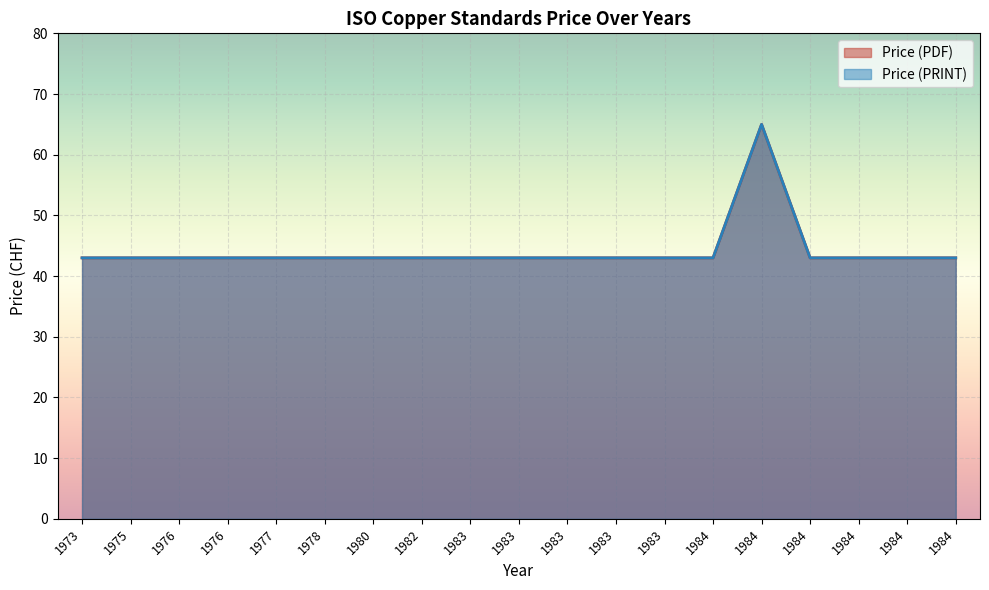

Reading right to left, list all the values displayed in this chart.

Price (PDF): 1984=43	1984=43	1984=43	1984=43	1984=65	1984=43	1983=43	1983=43	1983=43	1983=43	1983=43	1982=43	1980=43	1978=43	1977=43	1976=43	1976=43	1975=43	1973=43
Price (PRINT): 1984=43	1984=43	1984=43	1984=43	1984=65	1984=43	1983=43	1983=43	1983=43	1983=43	1983=43	1982=43	1980=43	1978=43	1977=43	1976=43	1976=43	1975=43	1973=43